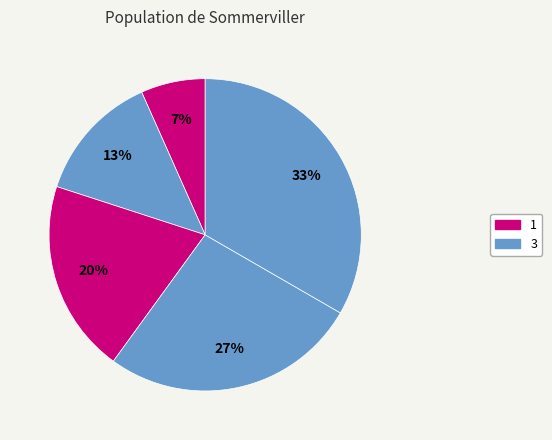

How many slices are in this pie chart?

5